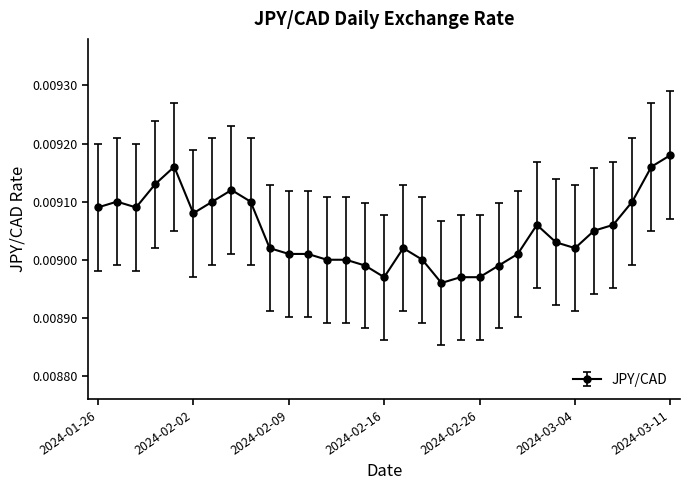

Count the number of data series in this chart.

1